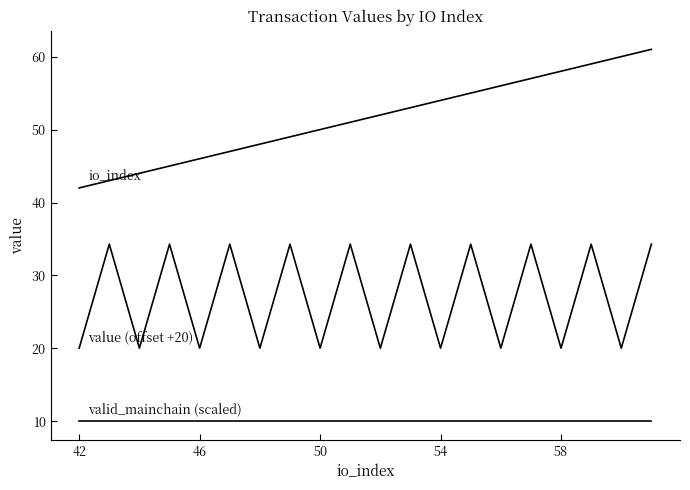

Does the chart have visible grid lines?

No